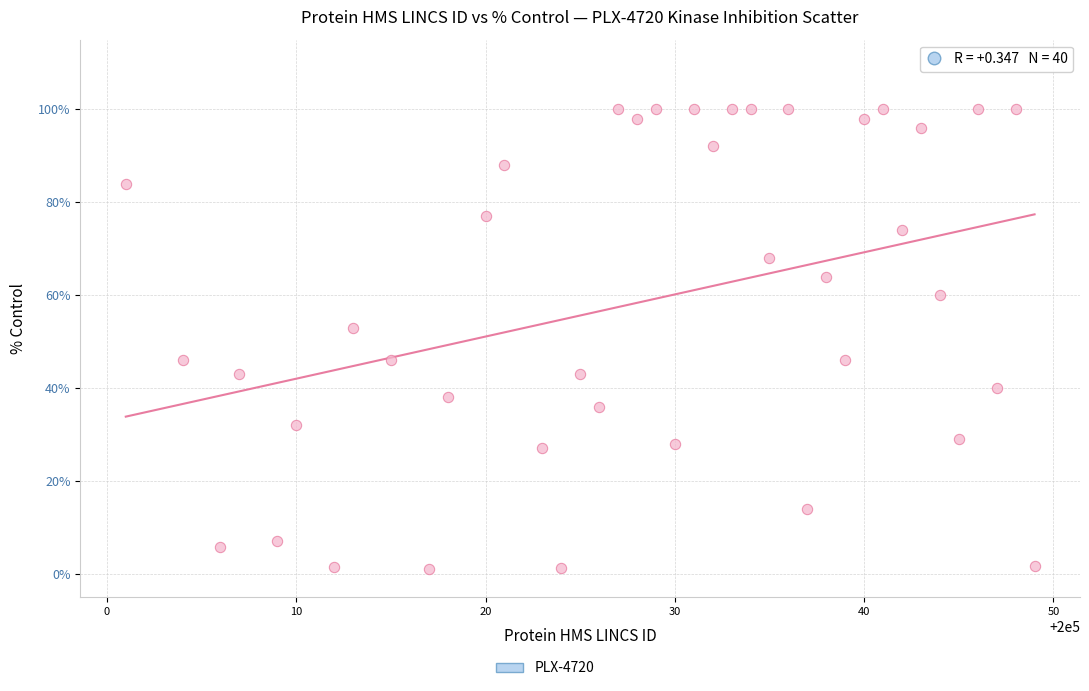

What is the range of X values (max minus min)?

48.0